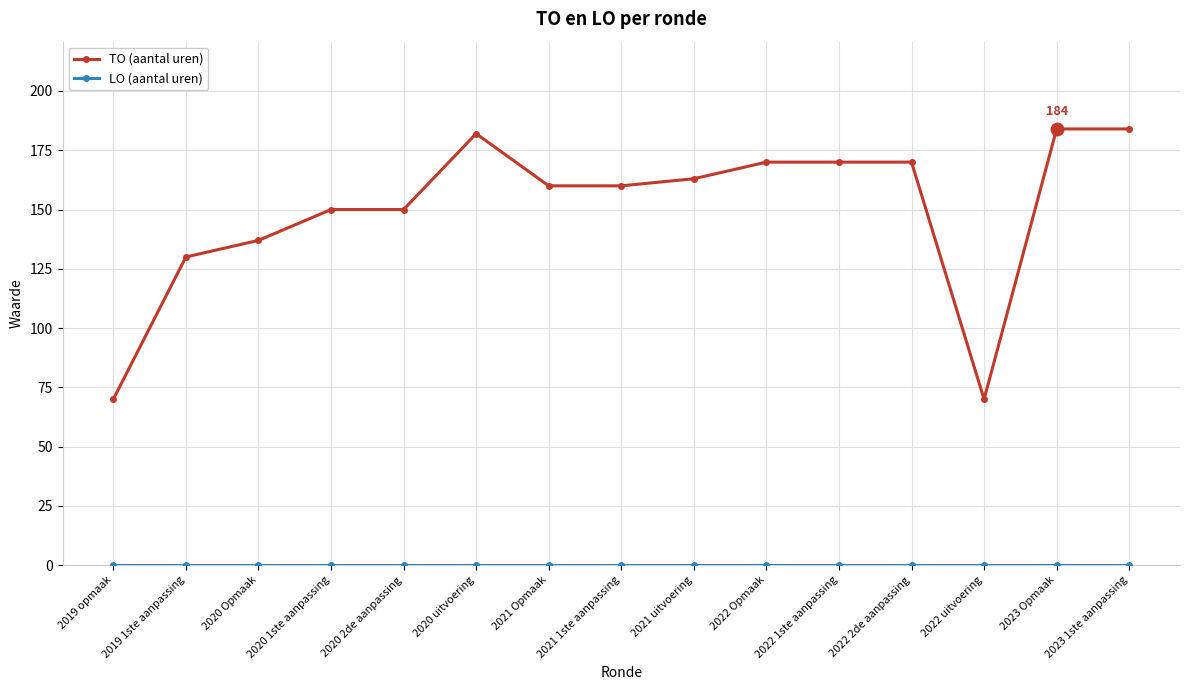

What is the average value of the TO (aantal uren) series?

150